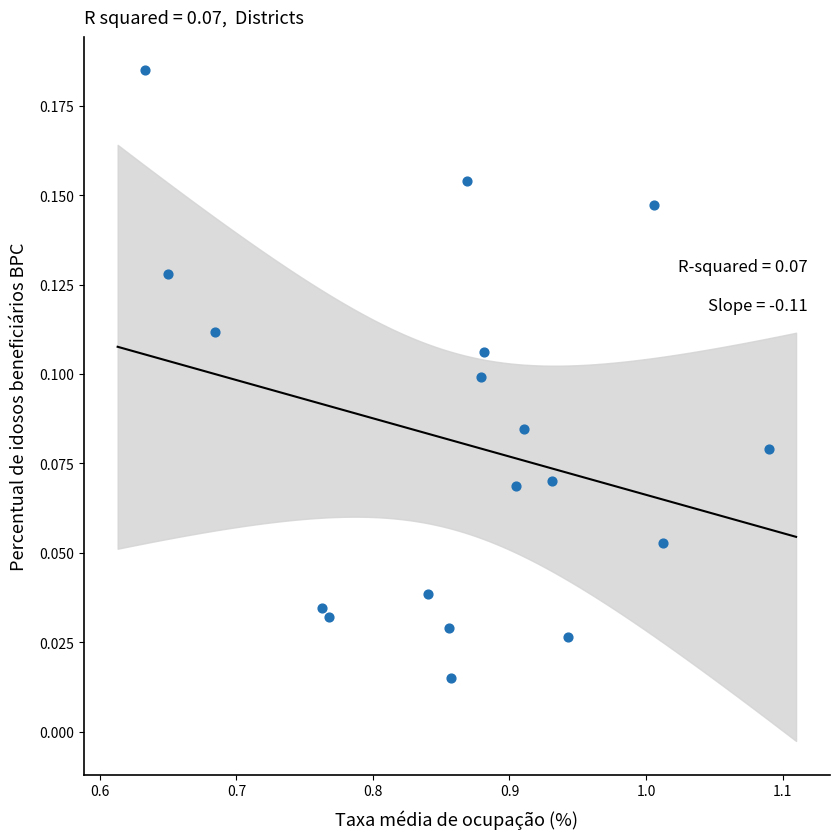

What is the range of X values (max minus min)?

0.5